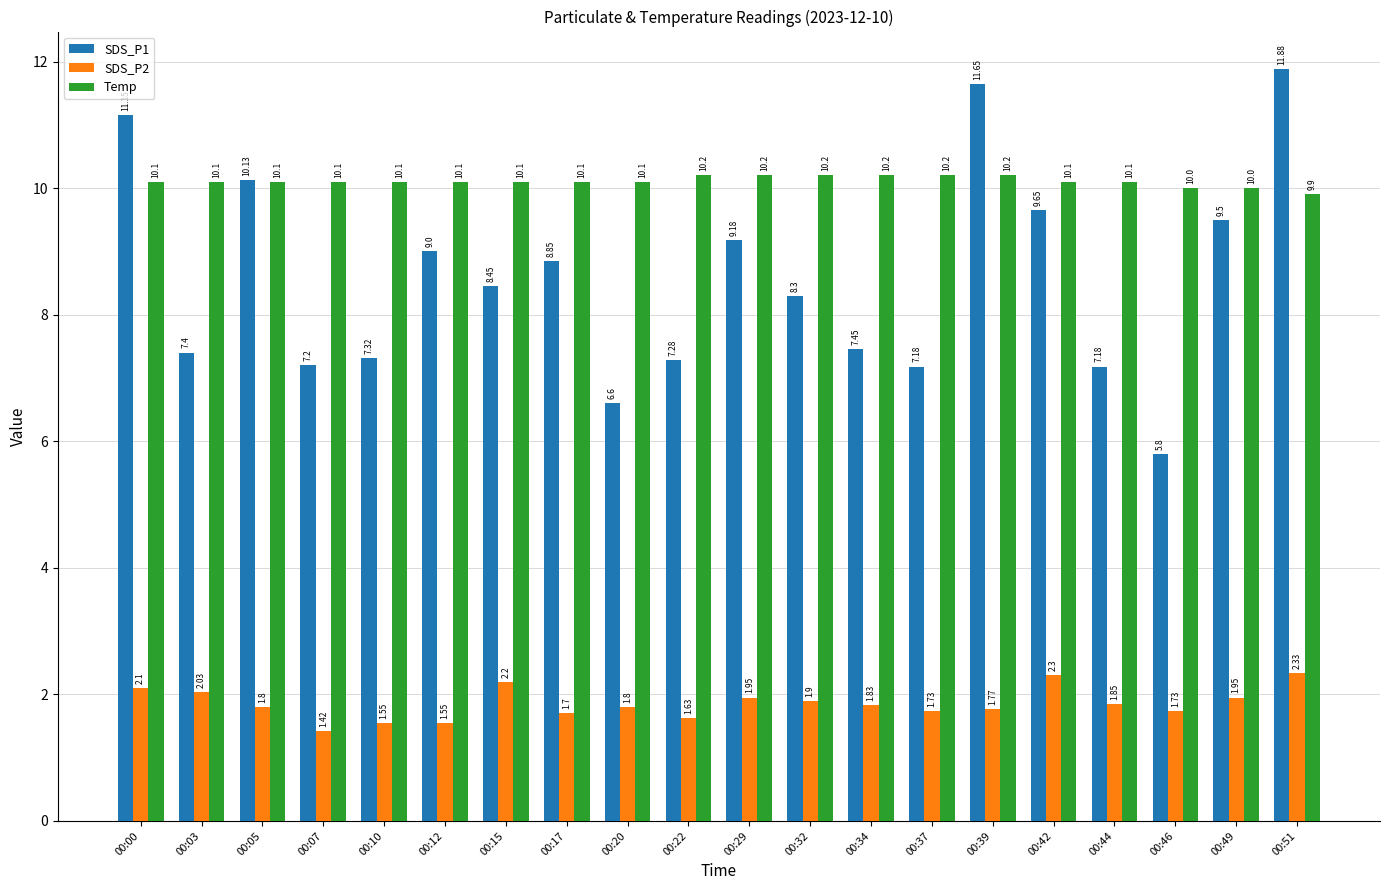

How many groups of bars are there?

20